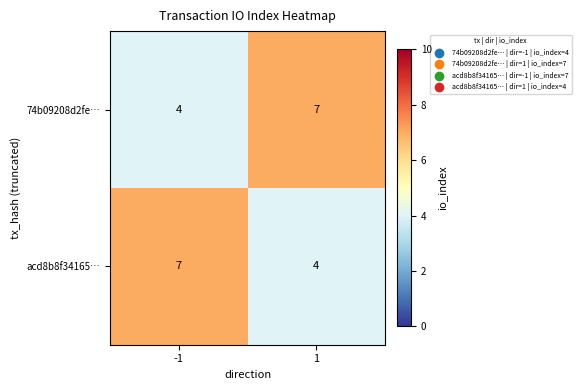

True or false: acd8b8f34165… has a value of 4 at 1.

True